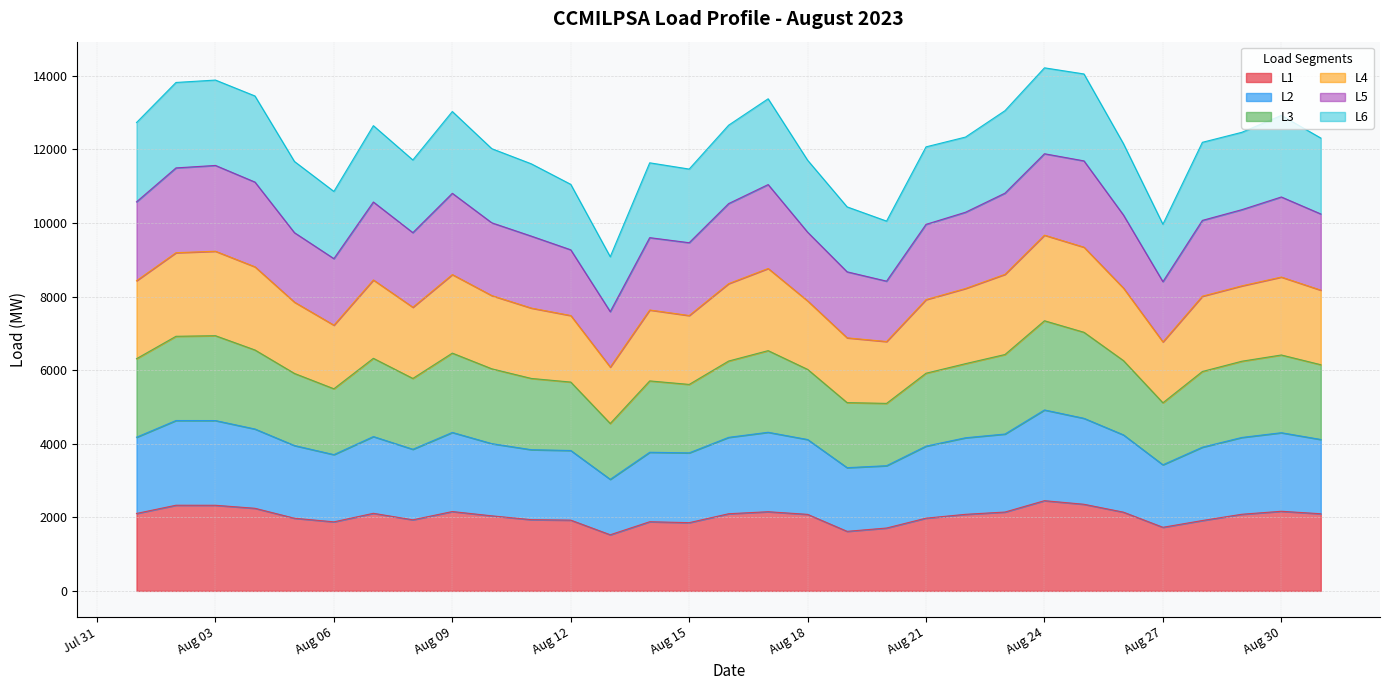

In L2, how many points are higher than both neighbors (excluding endpoints)?

7